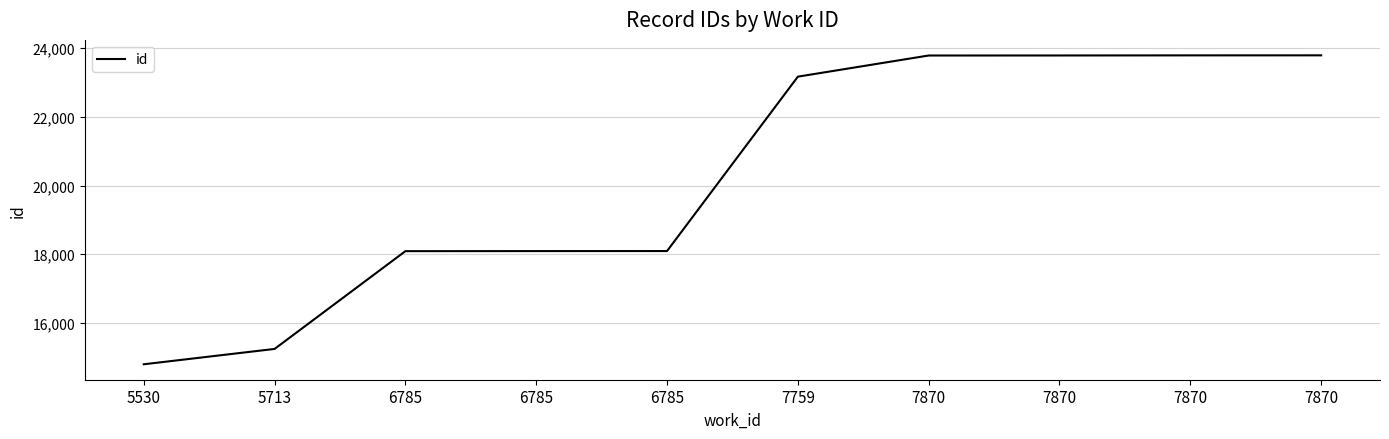

Between 7870 and 7870, which is larger?

7870